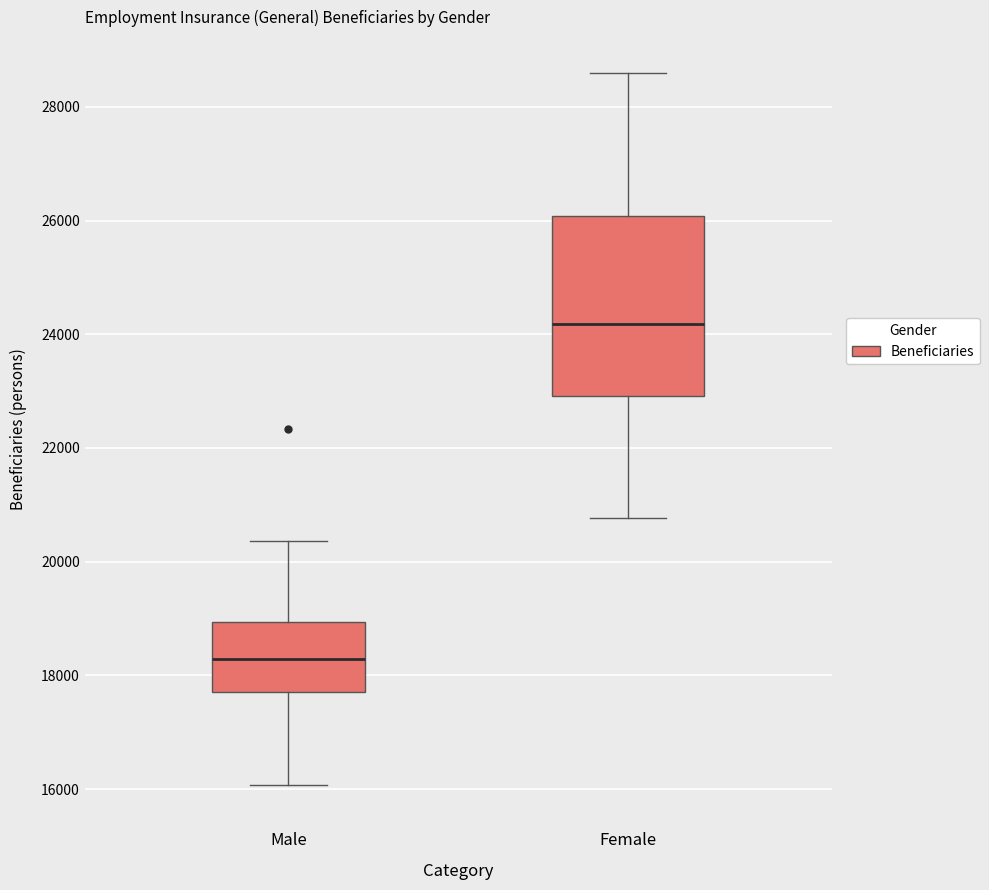

Reading left to right, read every box against the y-axis: the position of its median line, the range the box covers, and the ends of its whiskers. The values are not printed on the chart, so give them approximately, as read against the axis.

Male: median 18200, box 17800 to 19000, whiskers 16000 to 20400
Female: median 24200, box 23000 to 26000, whiskers 20800 to 28600